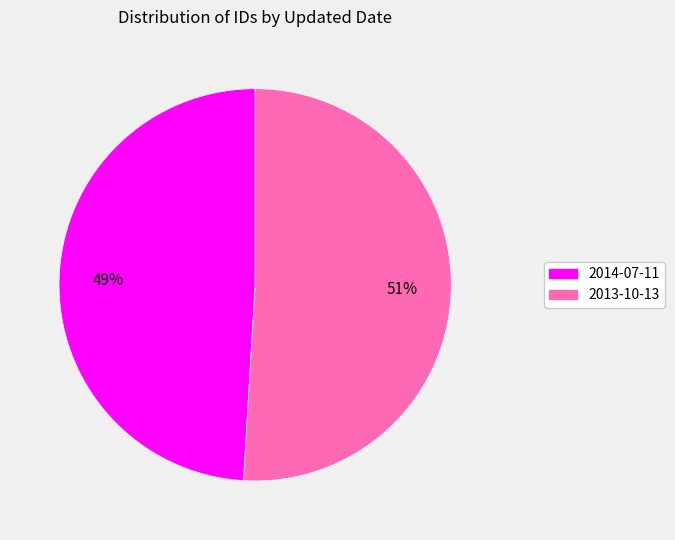

What is the majority slice?

2013-10-13